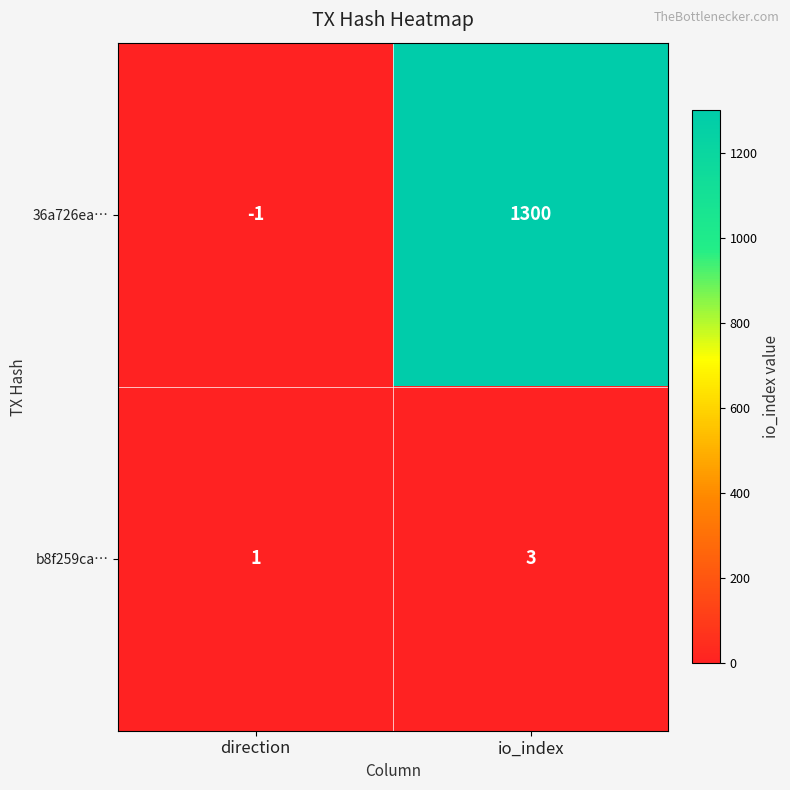

The 36a726ea… series shows -2 at direction. True or false?

False